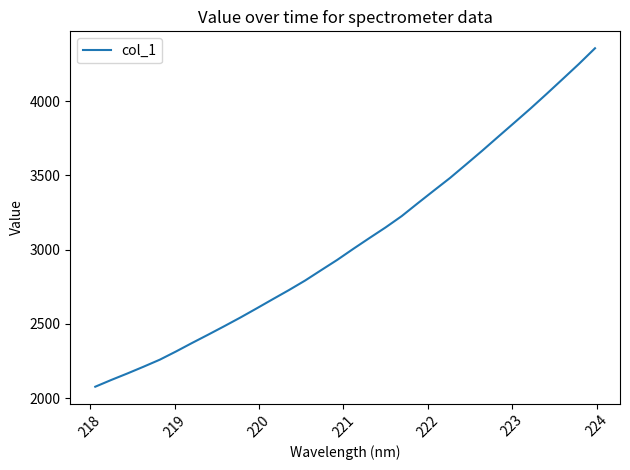

True or false: there are more than 2 points higher than both neighbors.

False